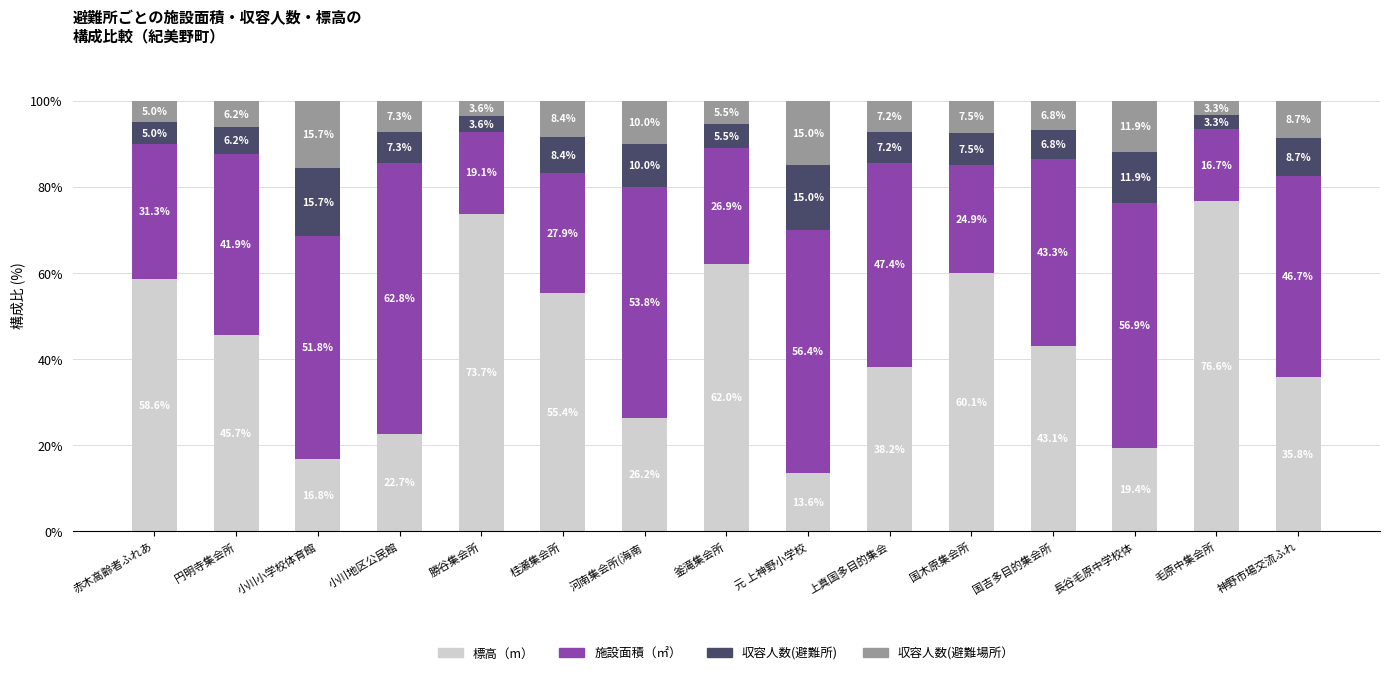

Rank the categories by 標高（m） value from highest to lowest.

毛原中集会所, 勝谷集会所, 釜滝集会所, 国木原集会所, 赤木高齢者ふれあ, 桂瀬集会所, 円明寺集会所, 国吉多目的集会所, 上真国多目的集会, 神野市場交流ふれ, 河南集会所(海南, 小川地区公民館, 長谷毛原中学校体, 小川小学校体育館, 元 上神野小学校